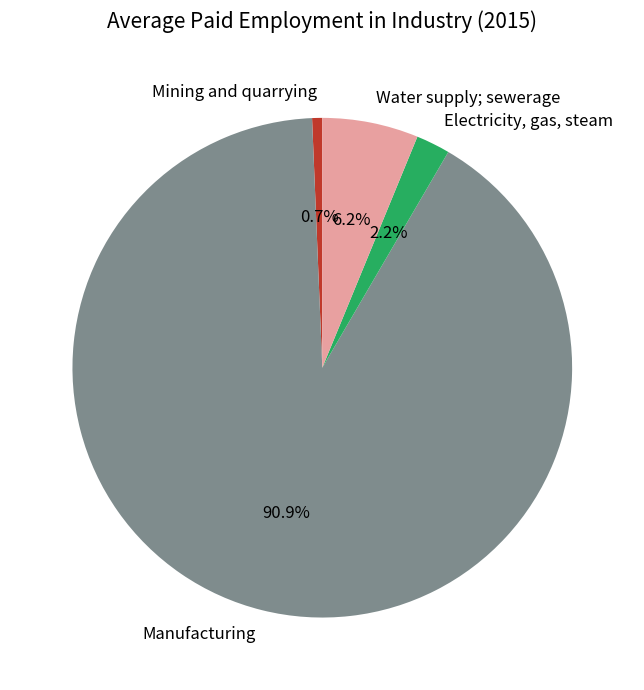

What percentage is the Water supply; sewerage slice, to the nearest percent?

6%